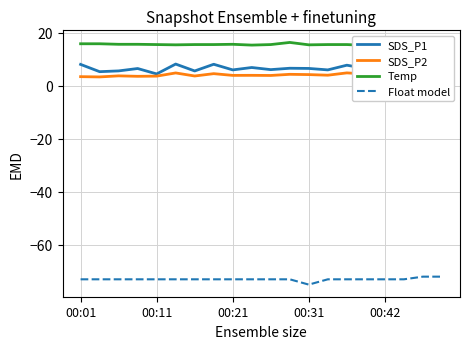

The value of Float model at 00:21 is -73. True or false?

True